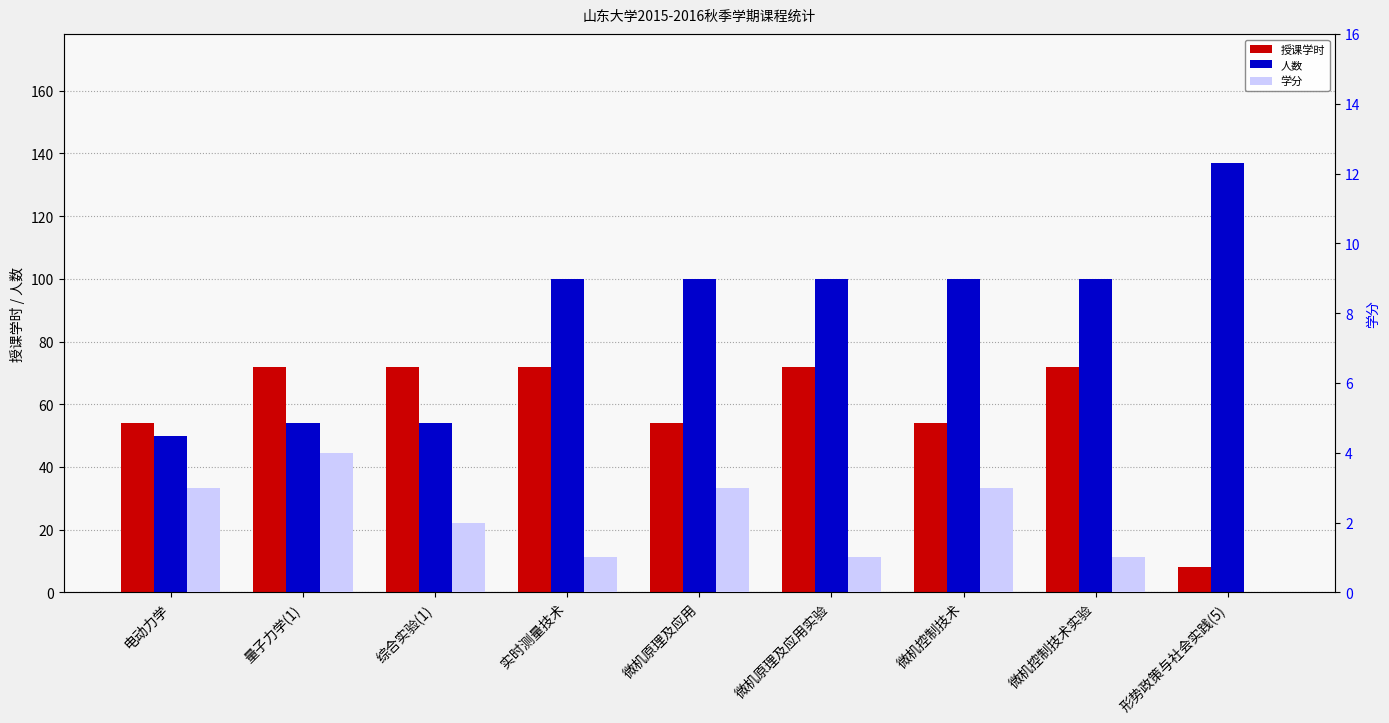

Which series has the widest spread of values?

人数